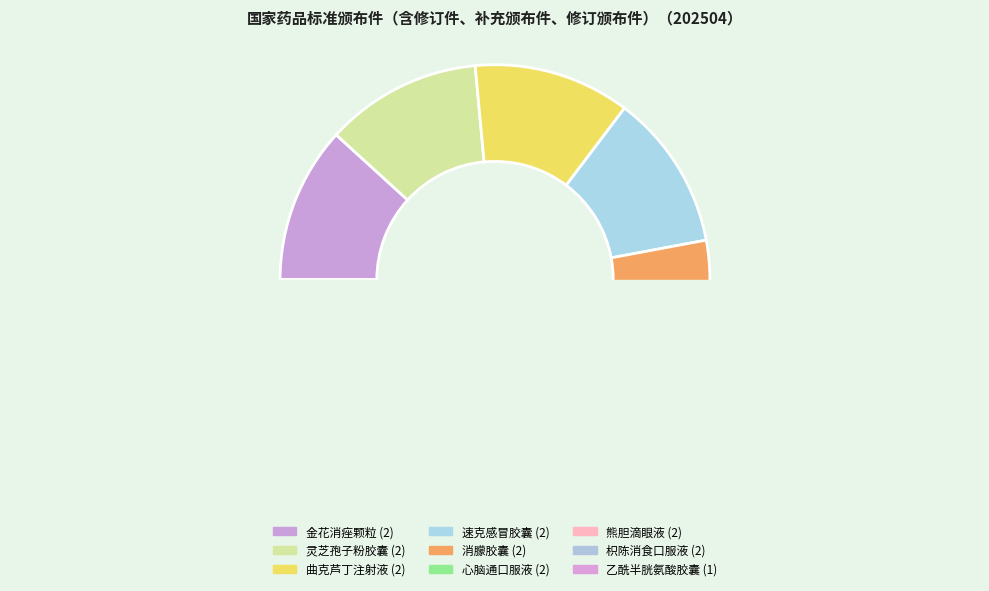

Does 枳陈消食口服液 represent more than half of the total?

No